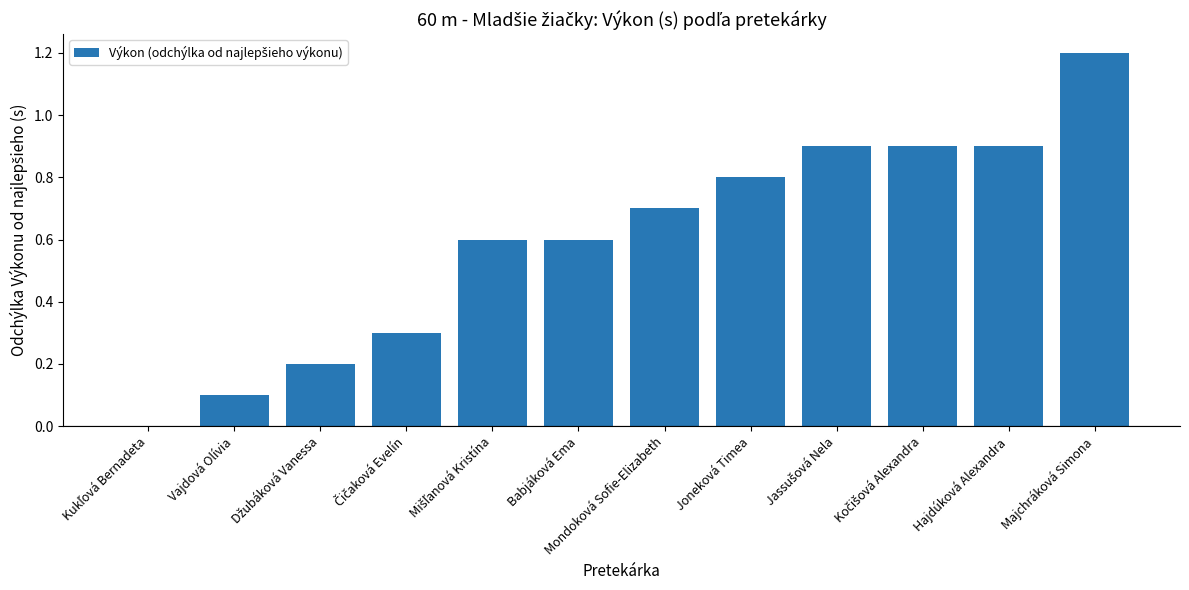

What is the sum of all values?

7.2